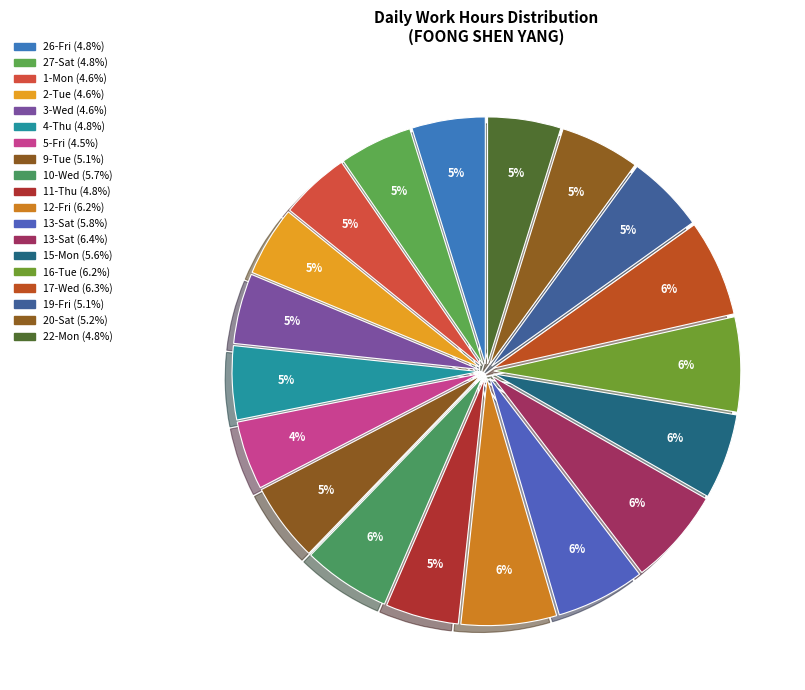

Count the number of slices in the pie.

19